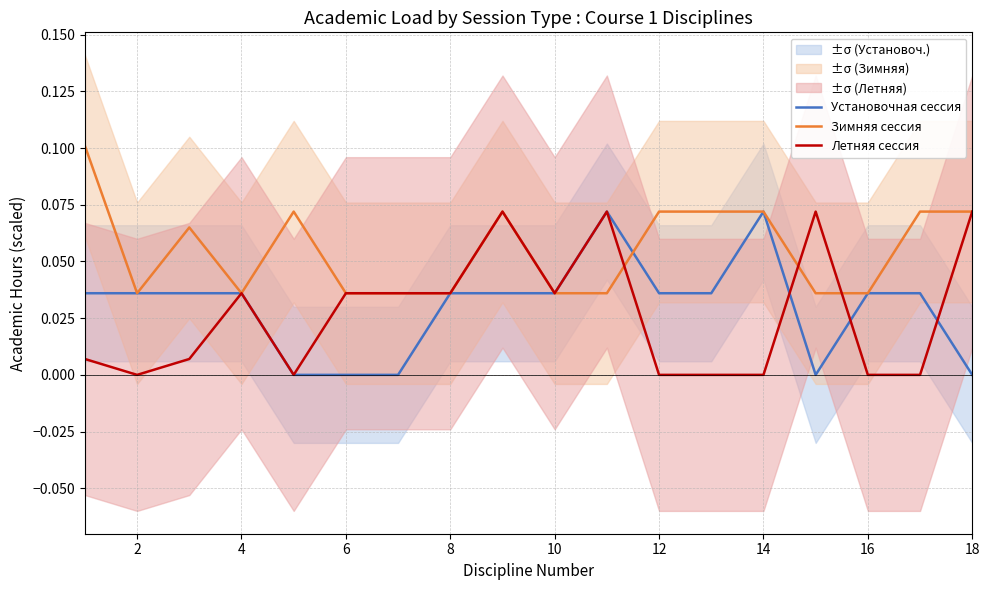

Which series has the largest range (max minus min)?

Установочная сессия